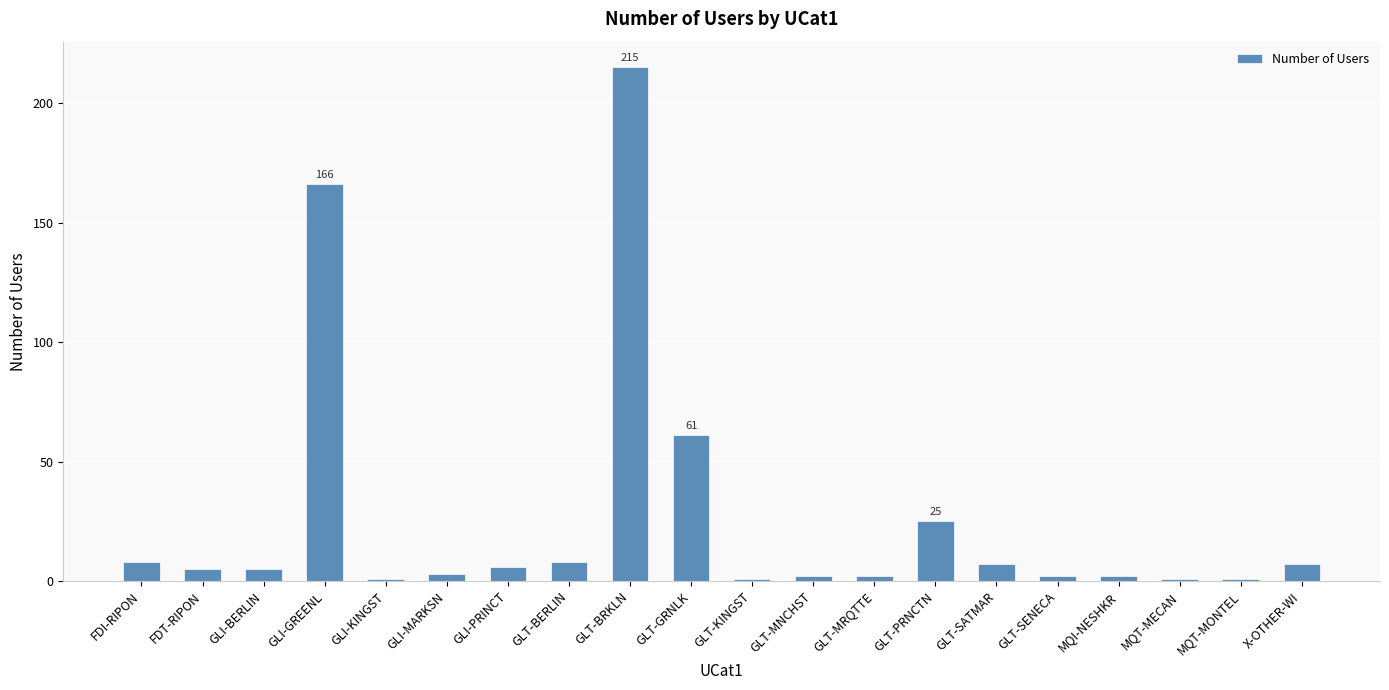

Which has a higher value, GLT-MRQTTE or GLT-GRNLK?

GLT-GRNLK